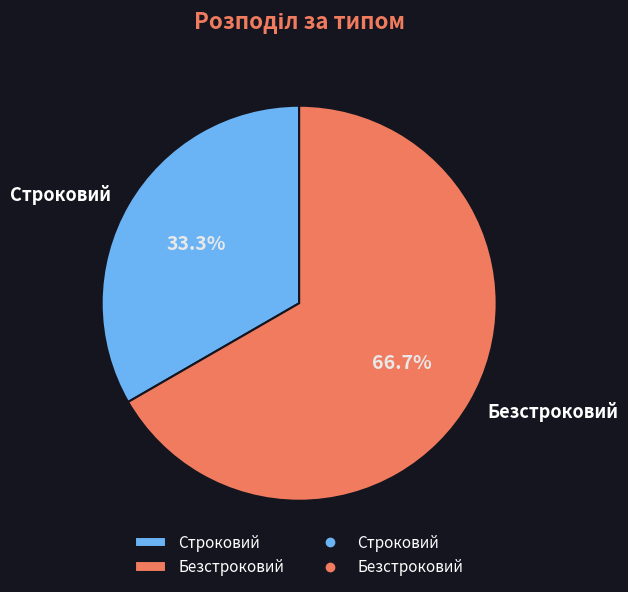

To the nearest percent, what is the average slice percentage?

50%